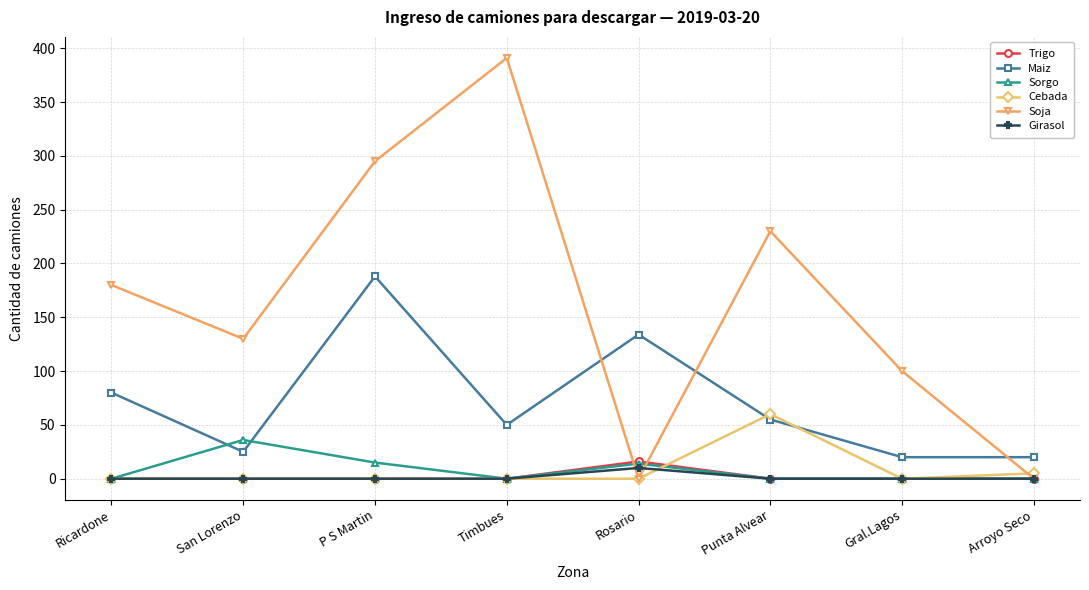

True or false: Sorgo has a value of 15 at P S Martin.

True